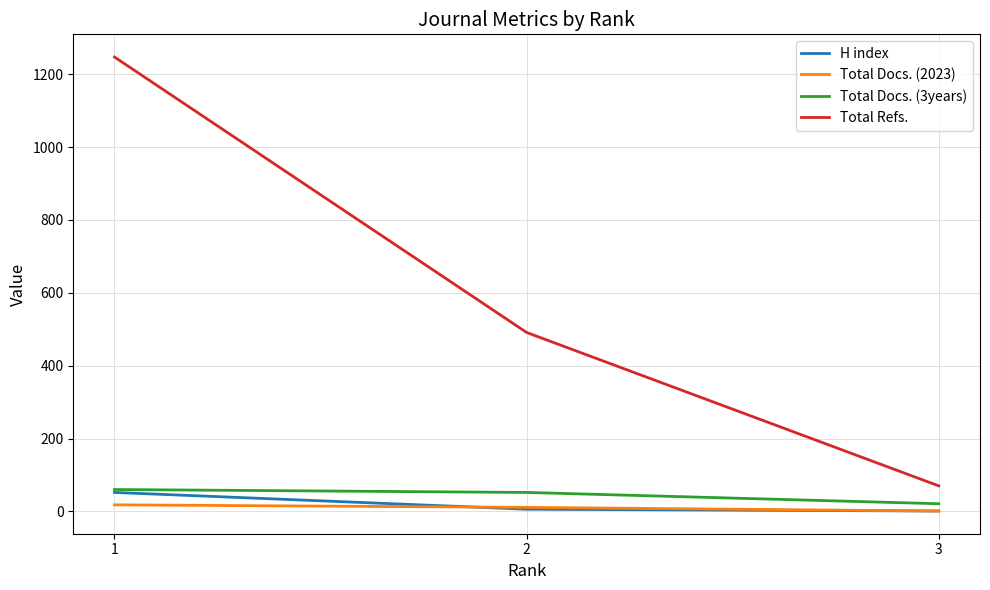

List the labels in order of Total Refs. value, smallest first.

3, 2, 1